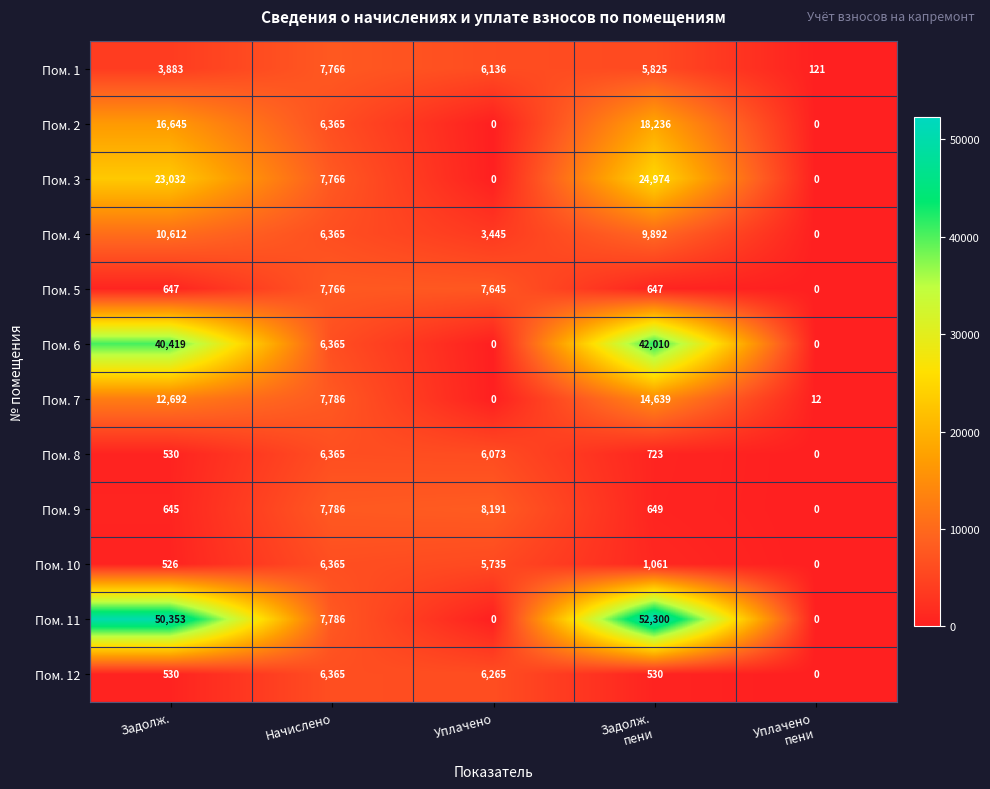

Is the value of Пом. 6 at Задолж. greater than the value of Пом. 3 at Уплачено?

Yes